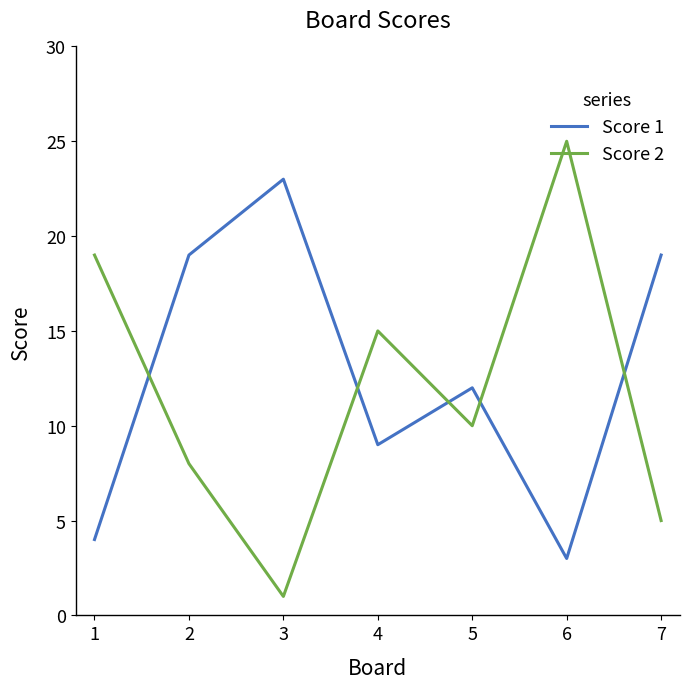

Which category has the lowest value in the Score 2 series?

3